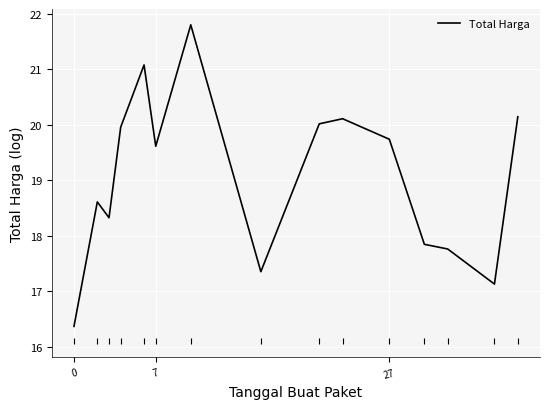

What is the maximum value shown in the chart?

21.8